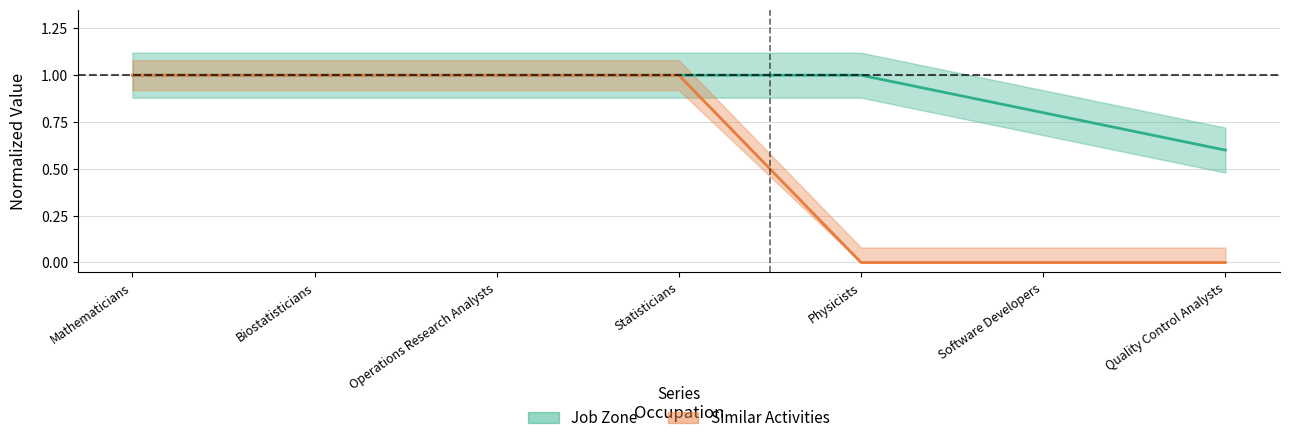

Is the value of Job Zone at Quality Control Analysts greater than the value of Similar Activities at Physicists?

Yes